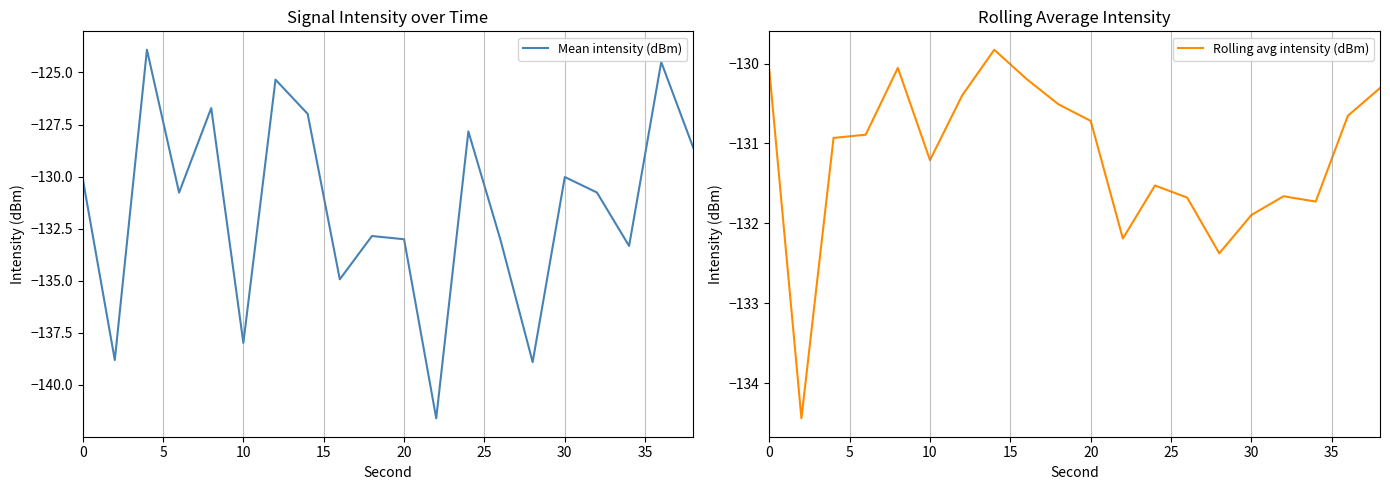

What is the minimum value for Mean intensity (dBm)?

-141.6